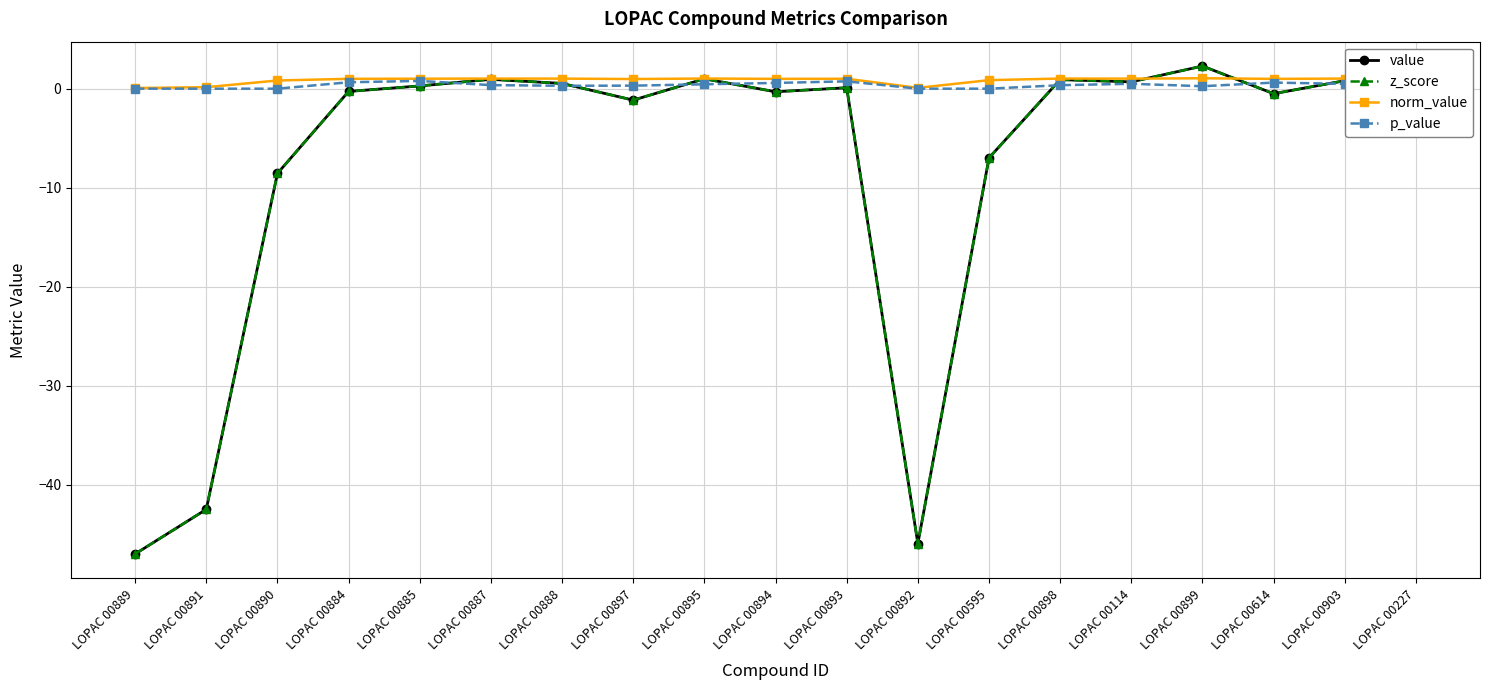

Where do z_score and p_value first cross each other?

LOPAC 00885 and LOPAC 00887